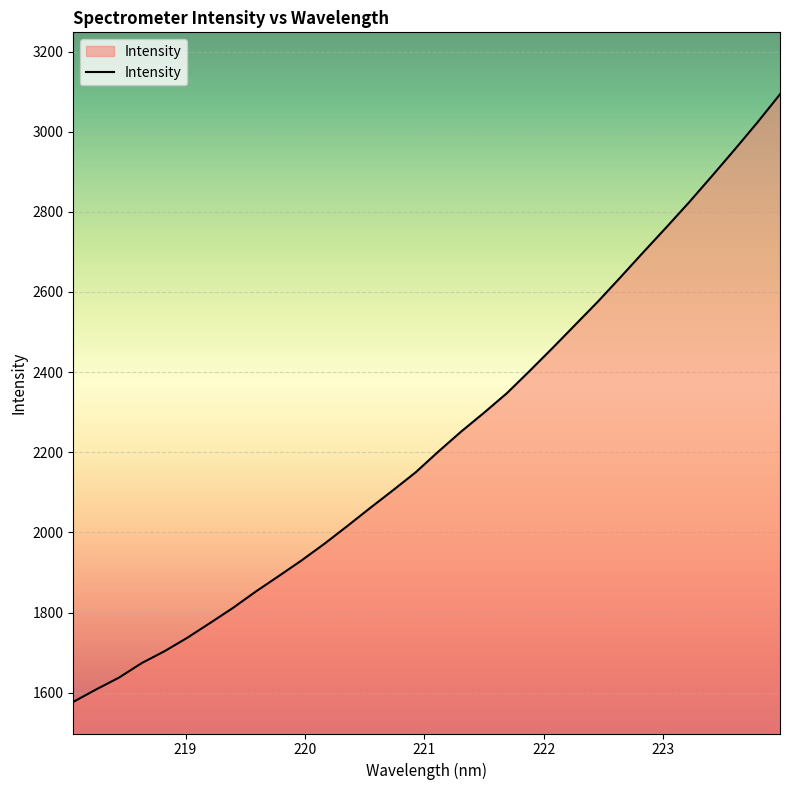

What is the greatest value displayed?

3093.3